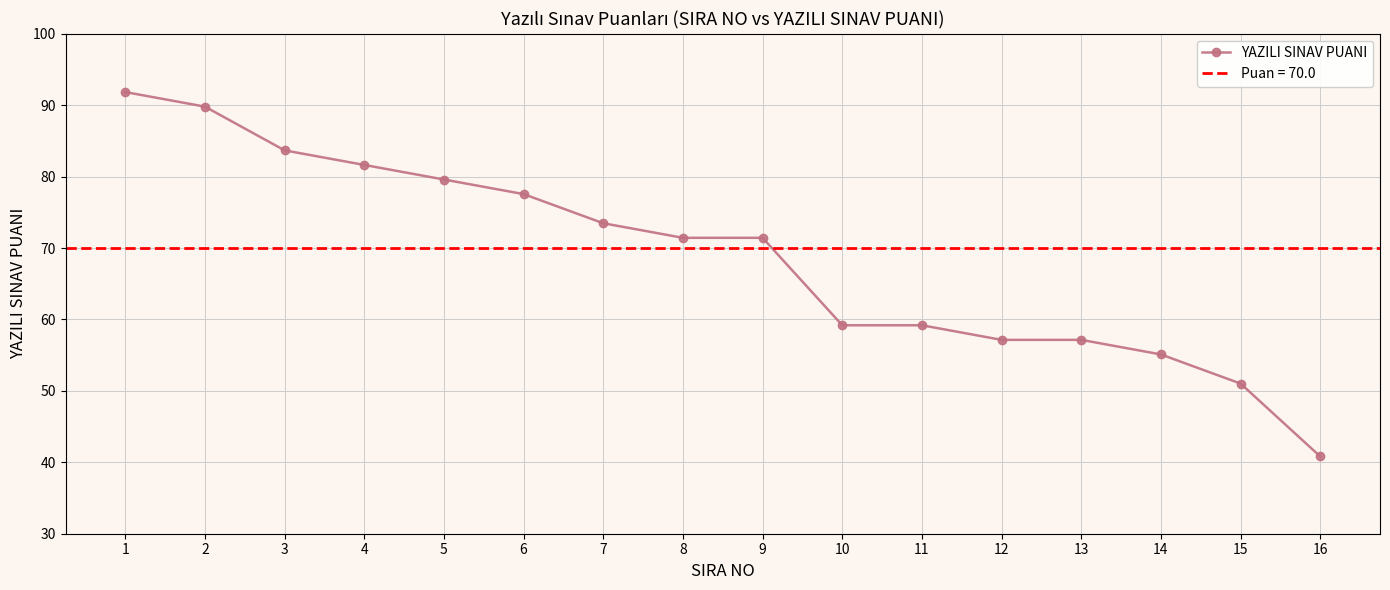

Is it true that the value at 10 is 59.2?

True